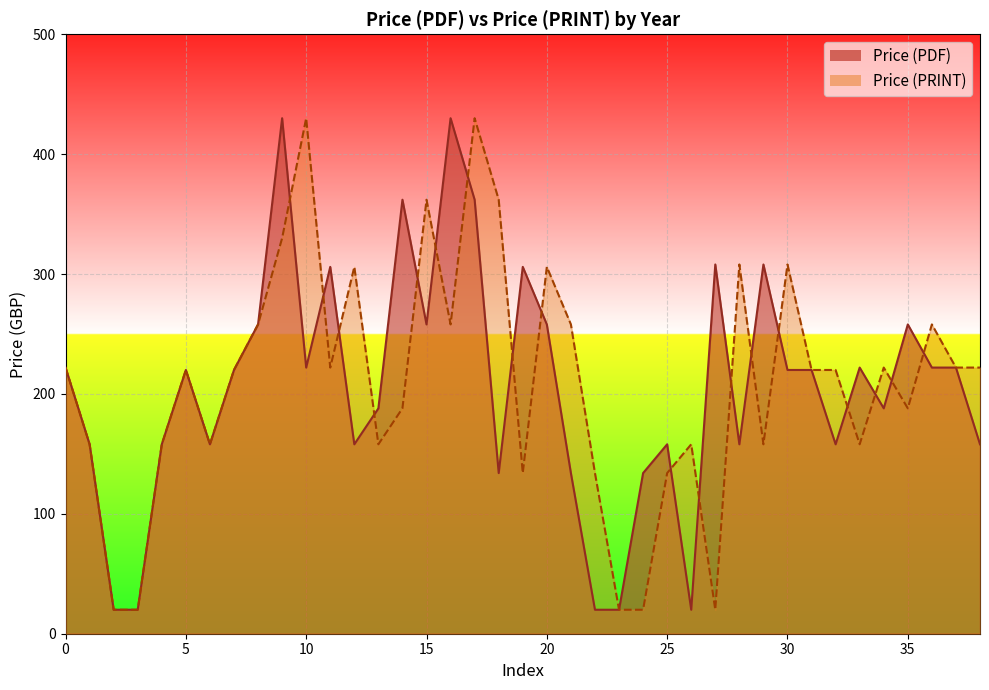

What is the minimum value shown in the chart?

20